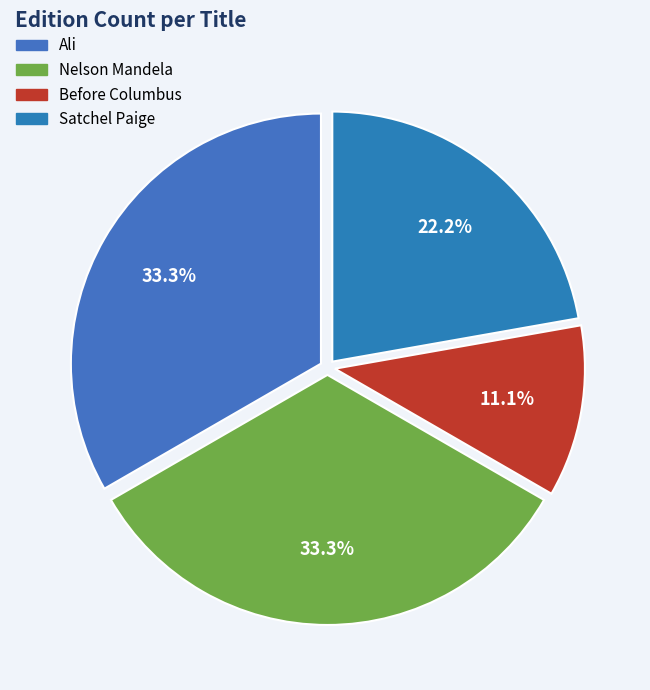

Count the number of slices in the pie.

4